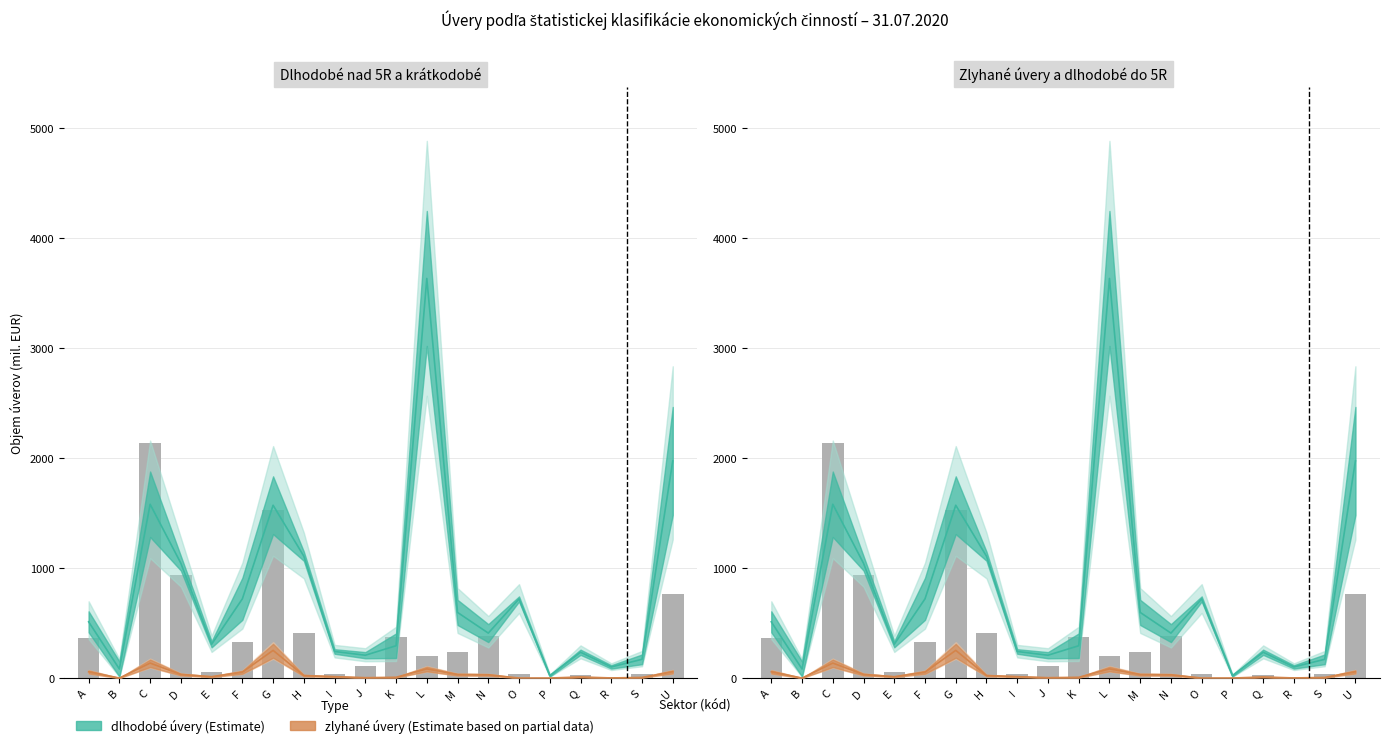

True or false: the data shows 198.6 at L.

True